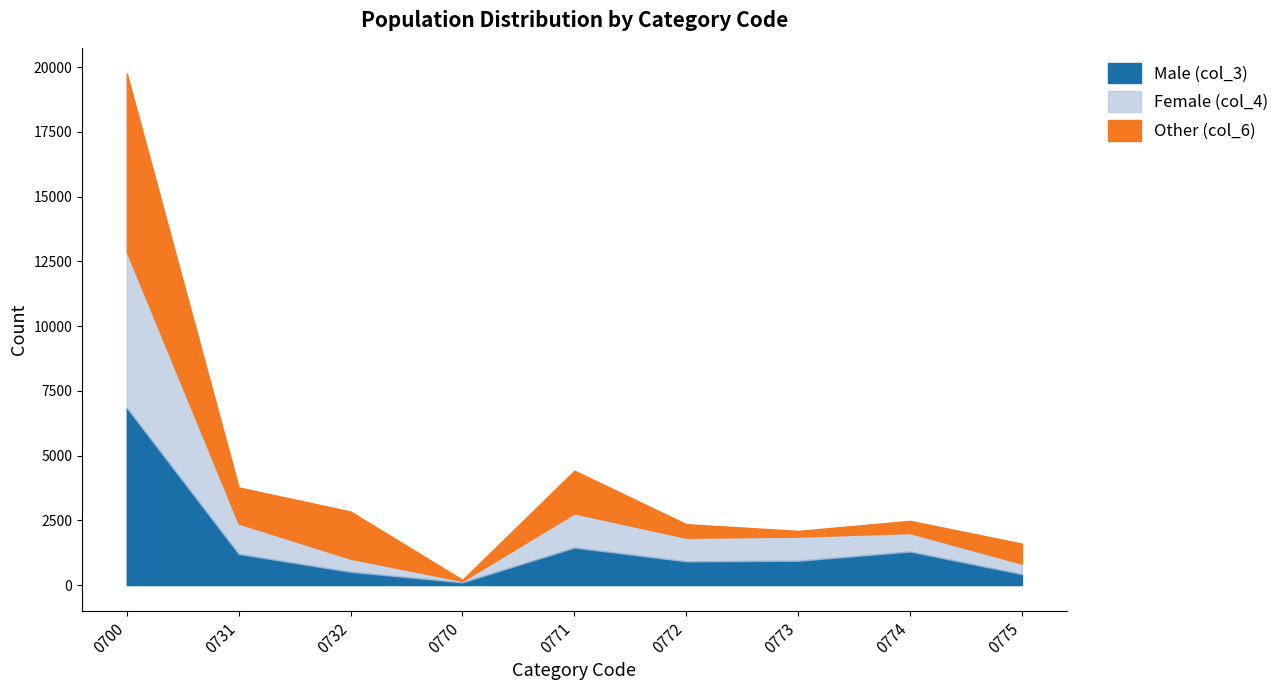

What is the smallest value displayed?

106